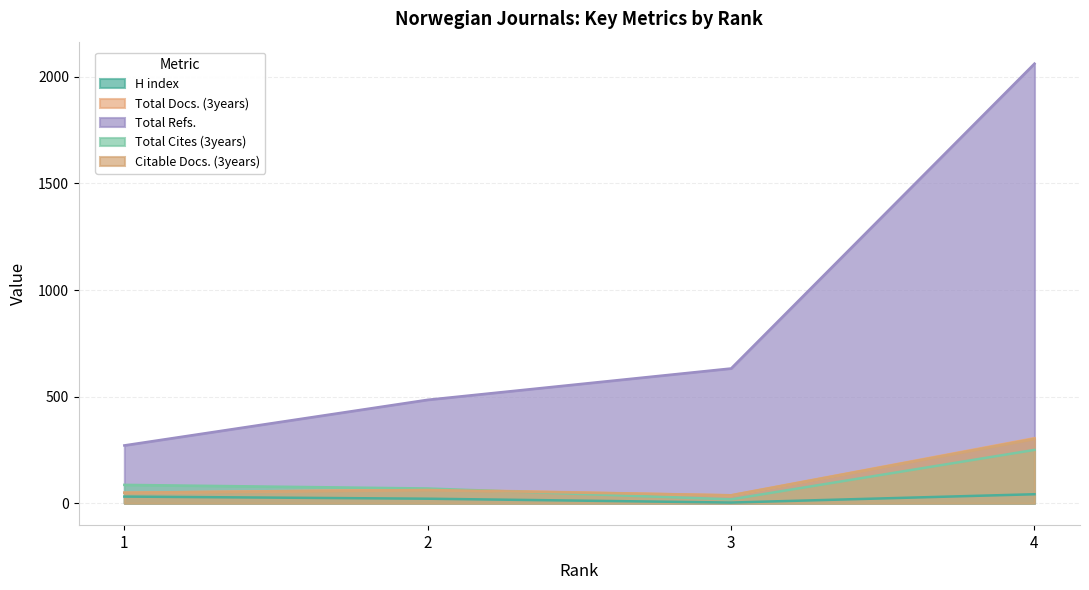

The Total Docs. (3years) series shows 148 at 4. True or false?

False